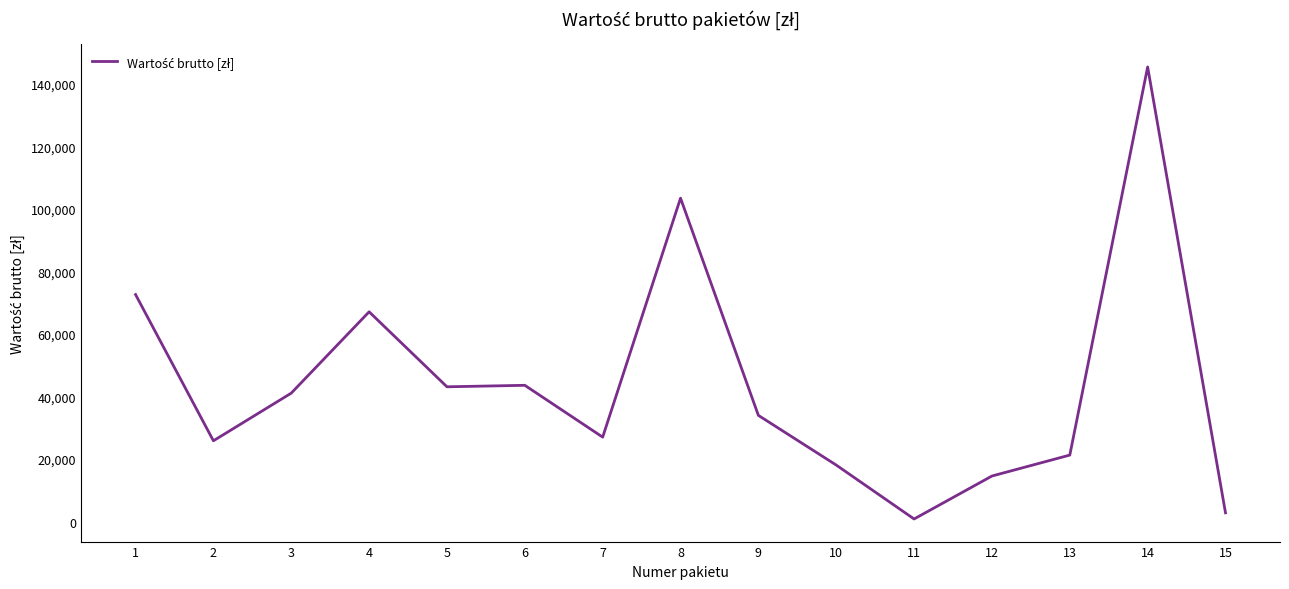

What is the maximum value shown in the chart?

145449.9